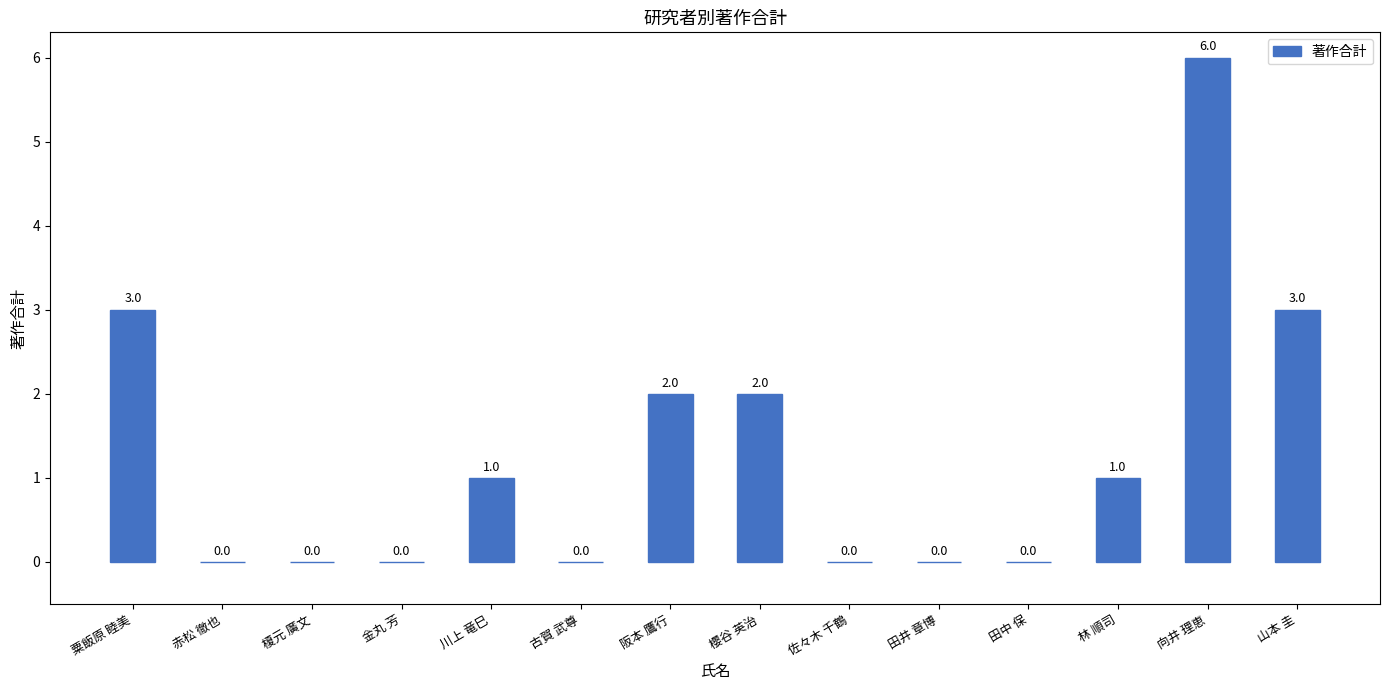

What is the sum of all values?

18